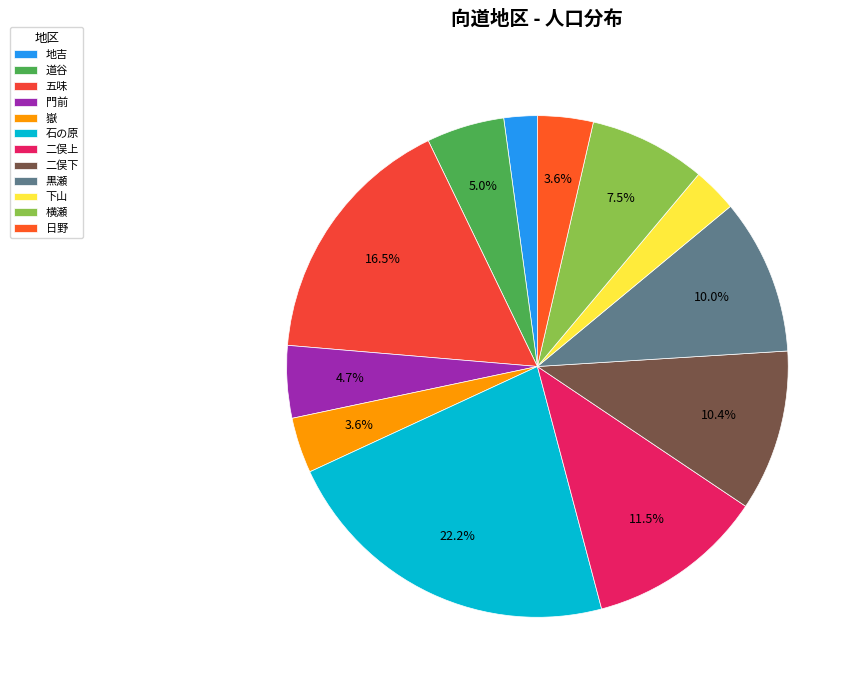

Is there a majority slice in this chart?

No